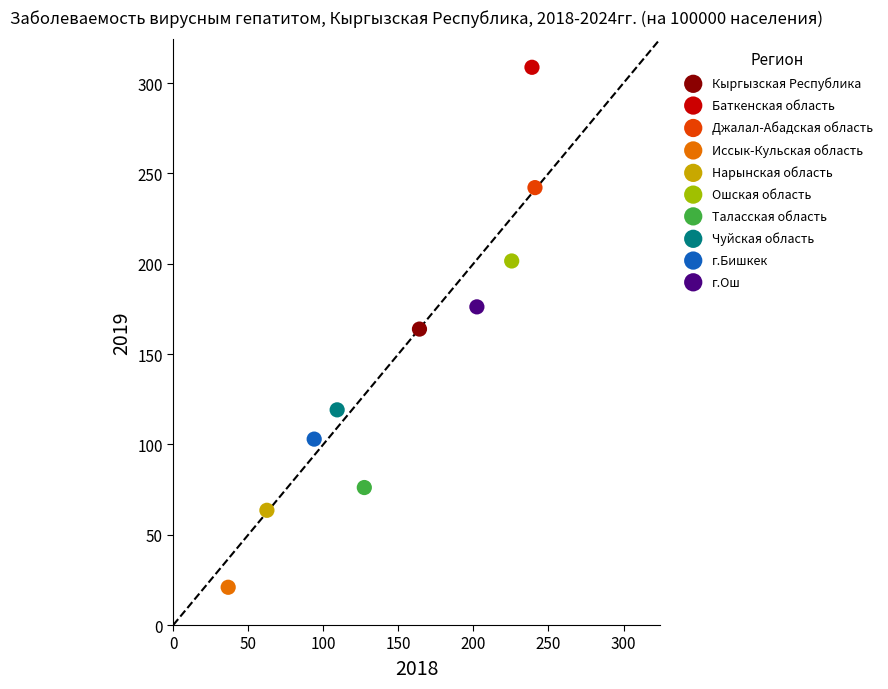

What are all the series names shown in the legend?

Кыргызская Республика, Баткенская область, Джалал-Абадская область, Иссык-Кульская область, Нарынская область, Ошская область, Таласская область, Чуйская область, г.Бишкек, г.Ош